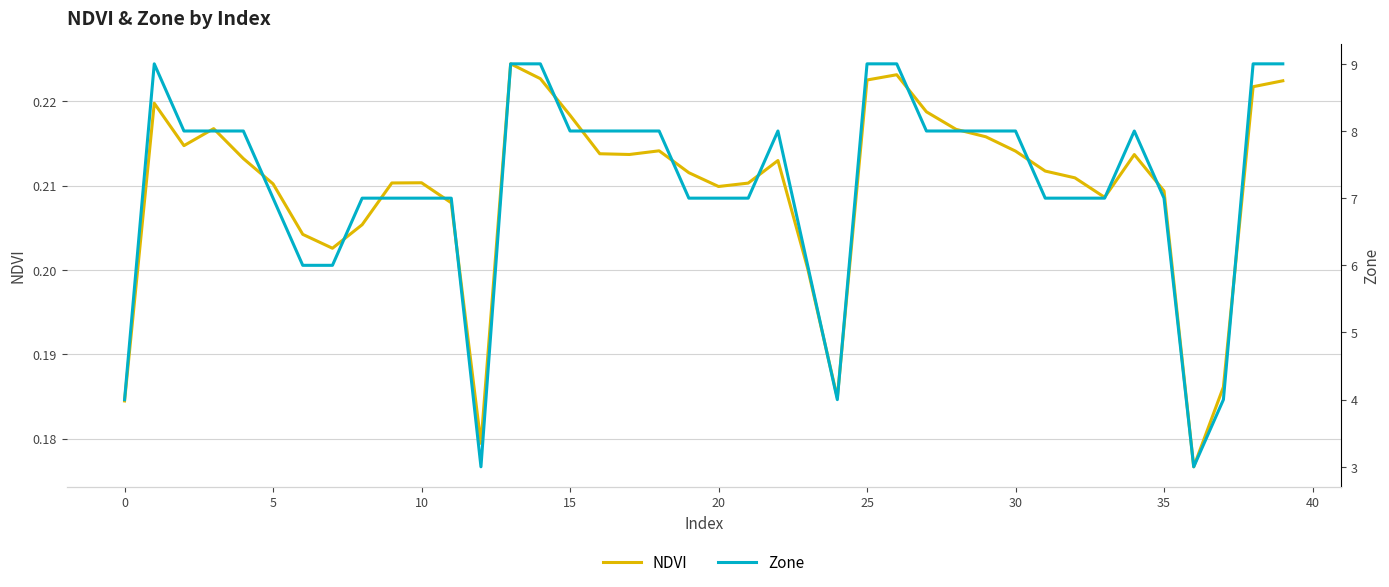

At how many categories does at least one series exceed 1?

40